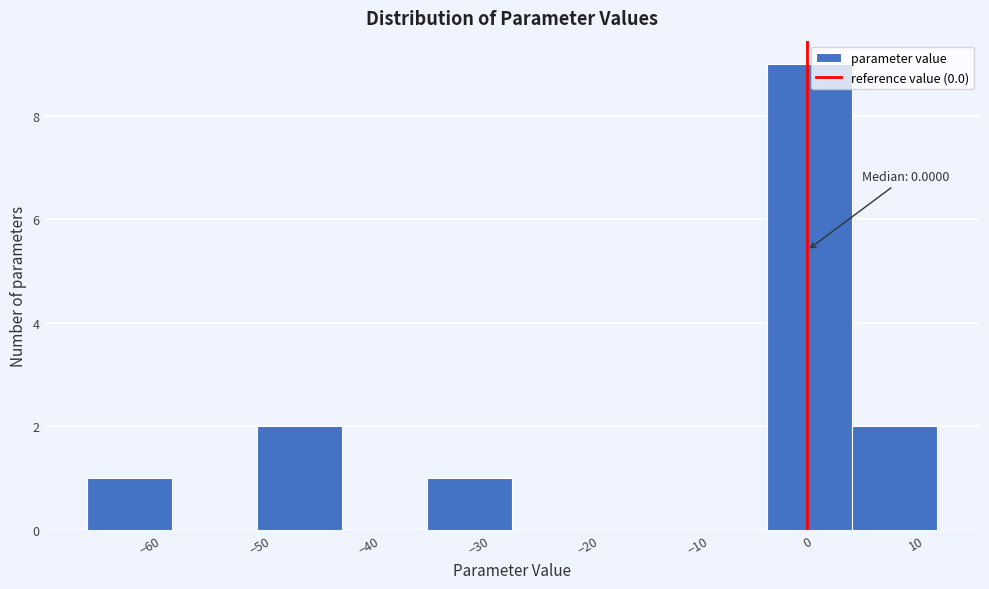

Which range on the x-axis has the tallest bar?

-4 to 4